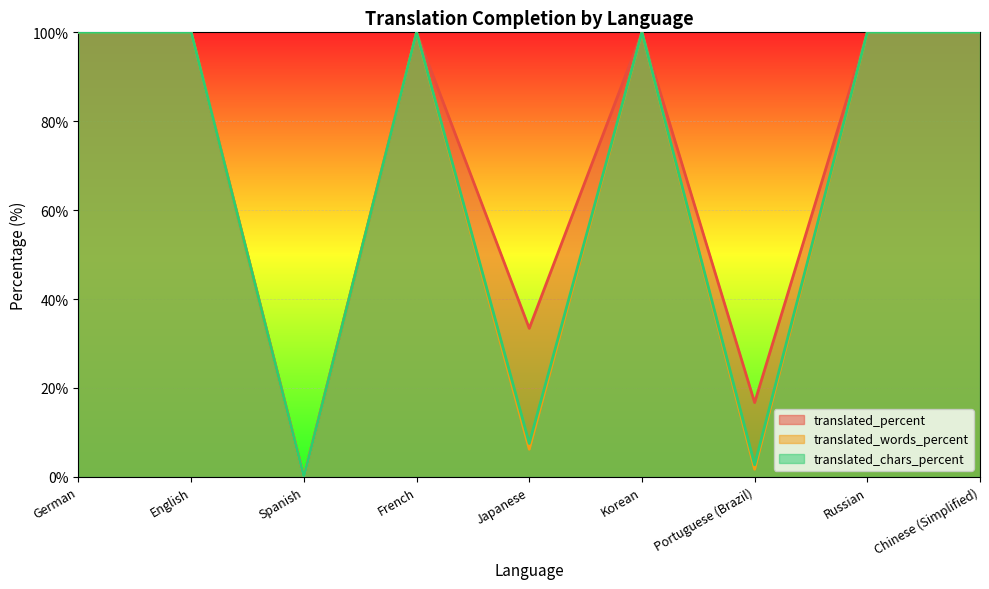

How many data points in translated_chars_percent are less than 100?

3